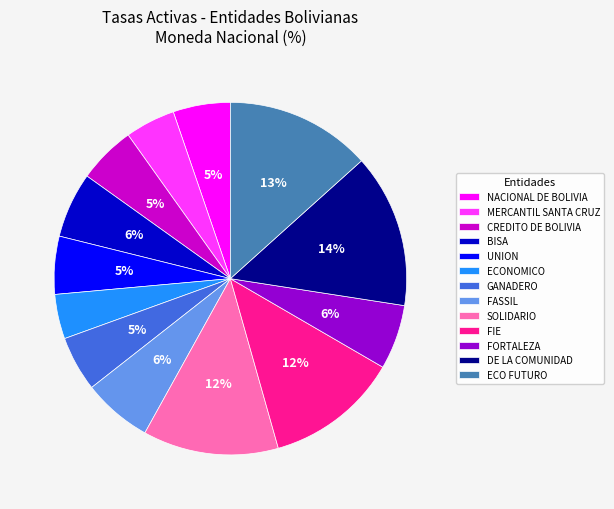

What percentage is the FASSIL slice, to the nearest percent?

6%